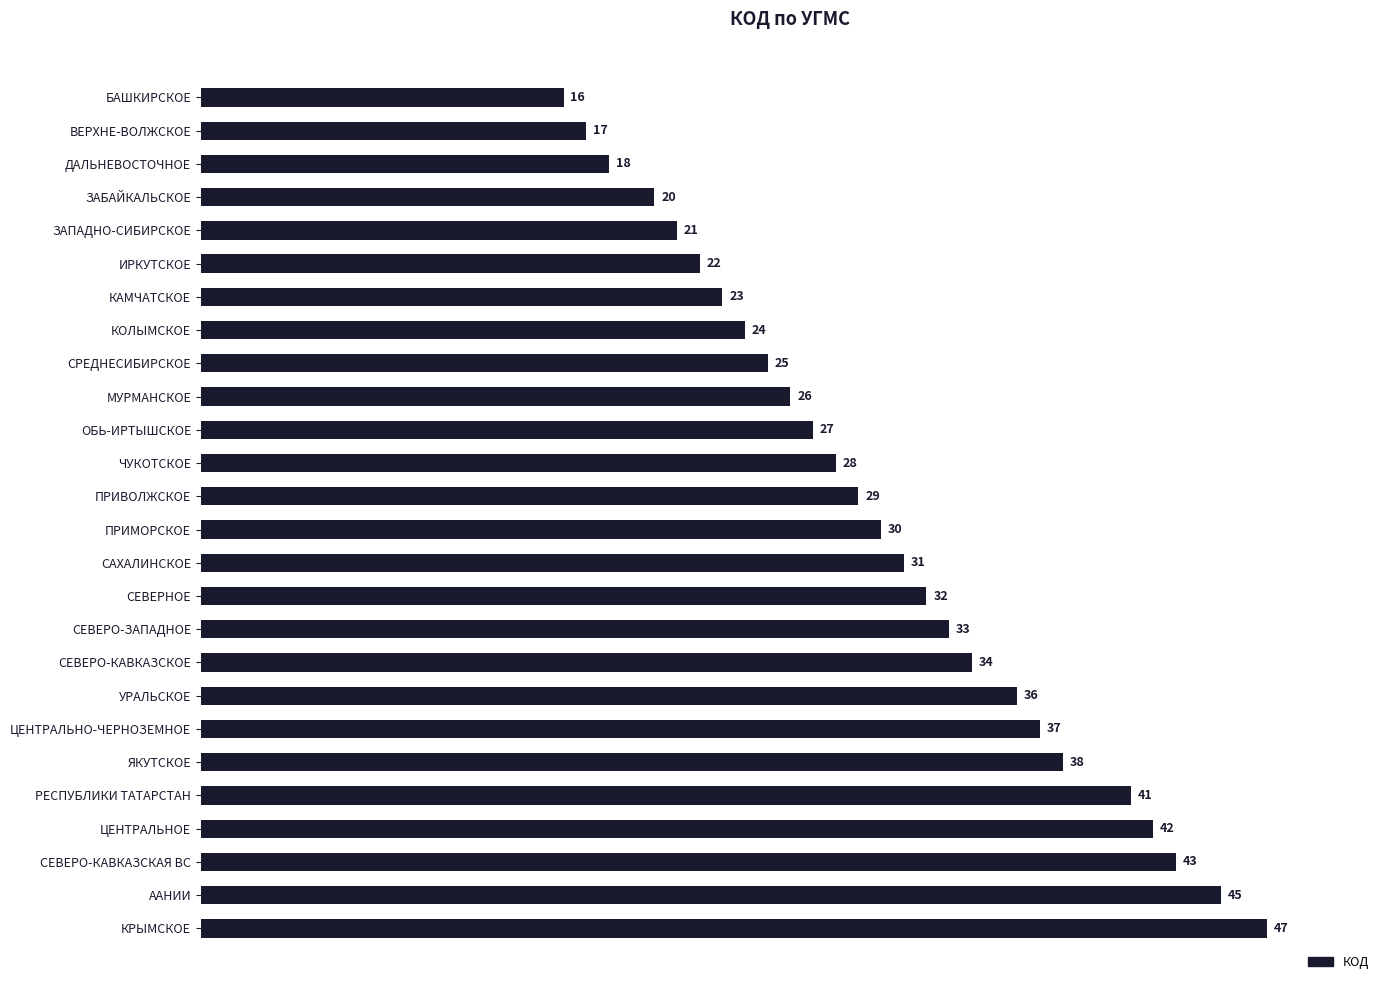

Are the bars horizontal?

Yes